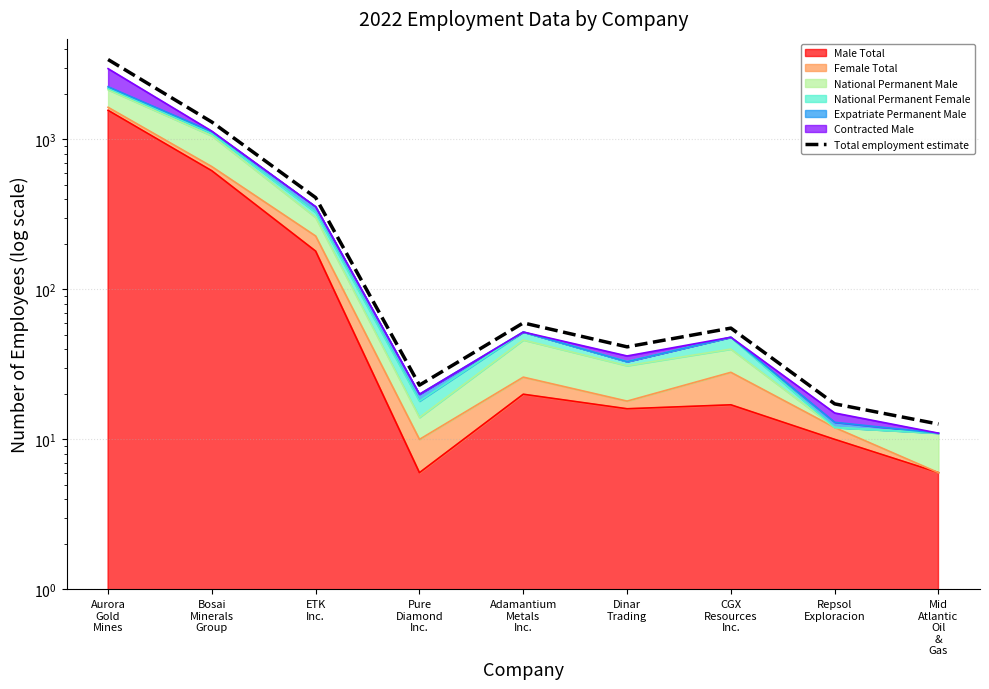

Is it true that the value at Adamantium
Metals
Inc. is 59.8?

True